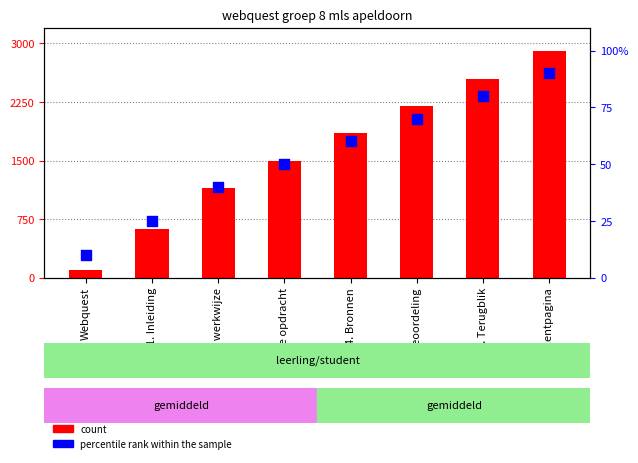

Which series contains the lowest Y value?

percentile rank within the sample